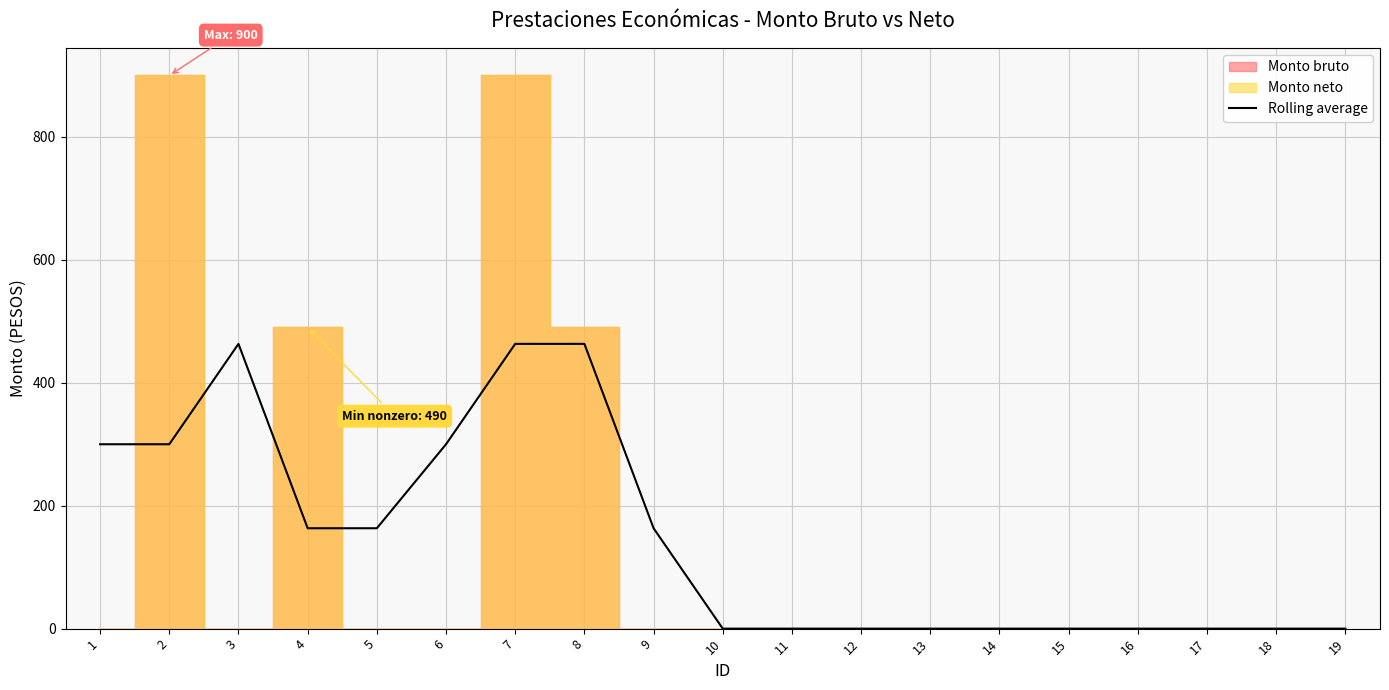

What is the difference between the values at 12 and 6?

300.0